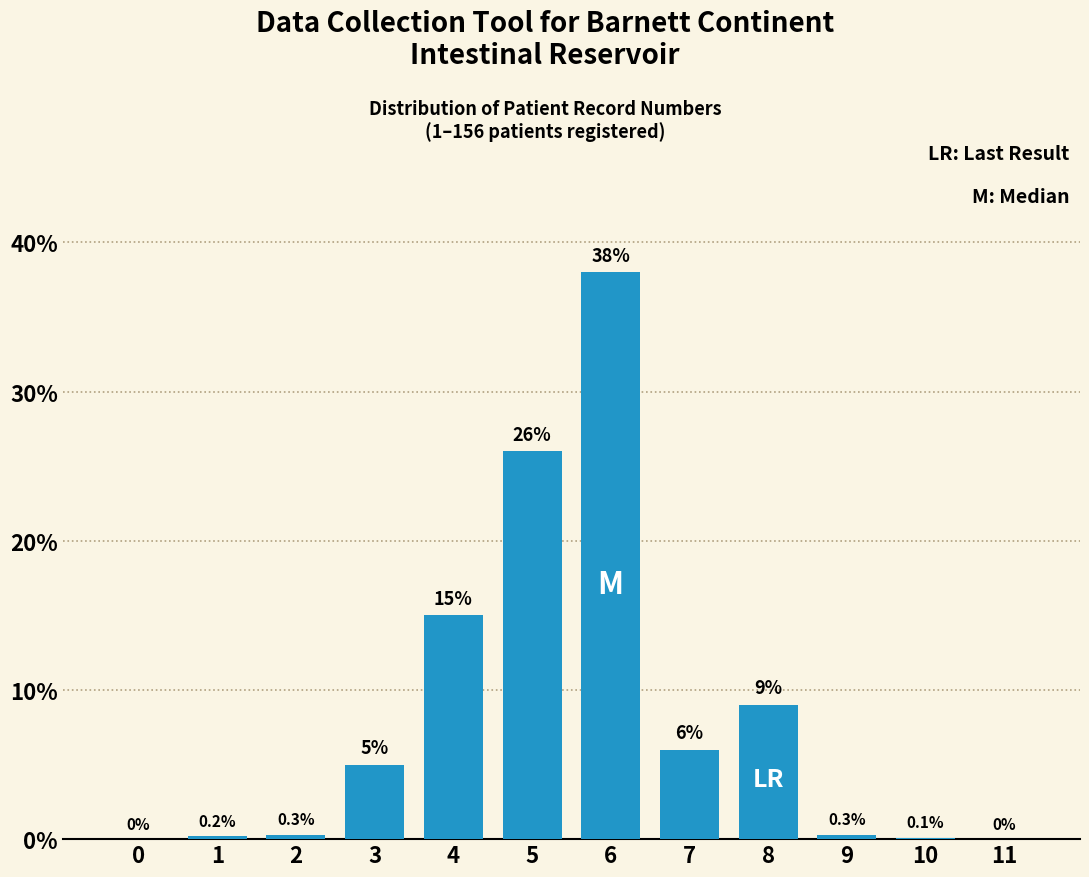

Reading right to left, extract all data points from this chart.

11=0.0	10=0.1	9=0.3	8=9.0	7=6.0	6=38.0	5=26.0	4=15.0	3=5.0	2=0.3	1=0.2	0=0.0